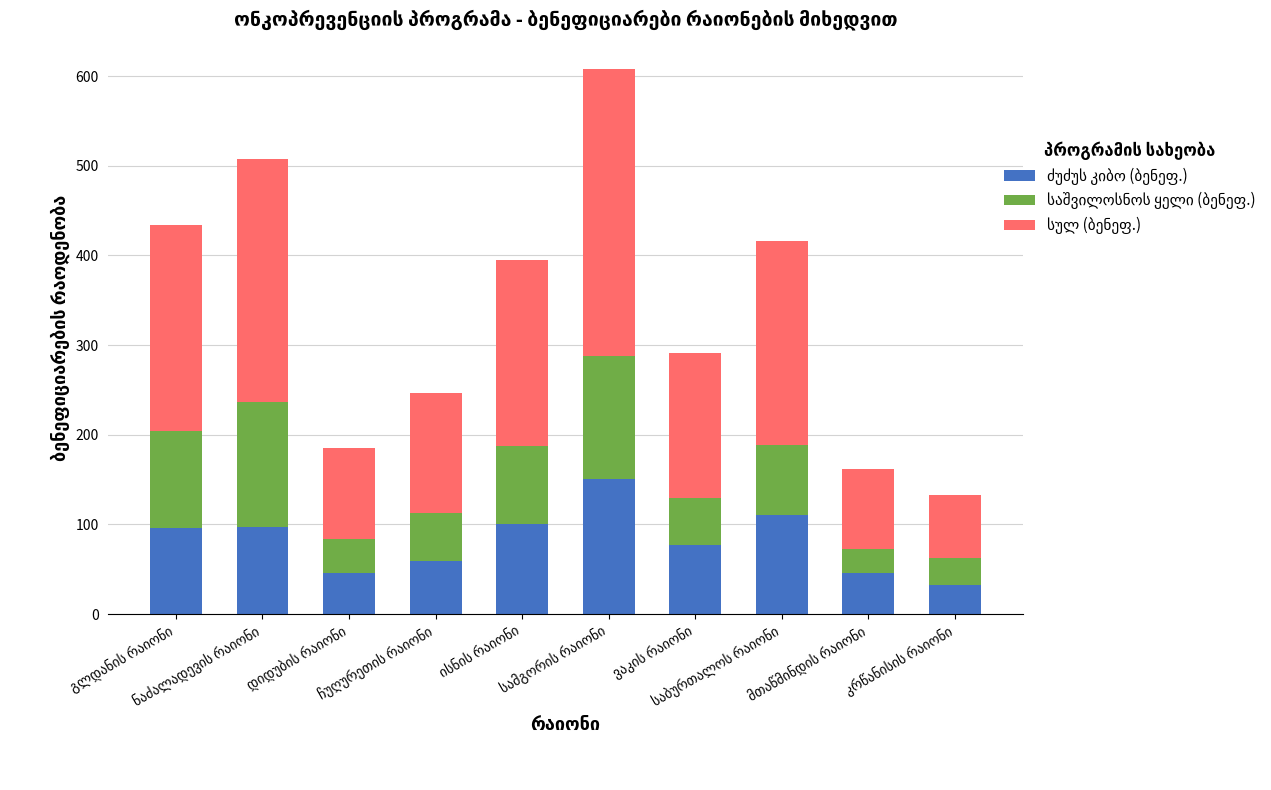

How many bars are there in total?

10